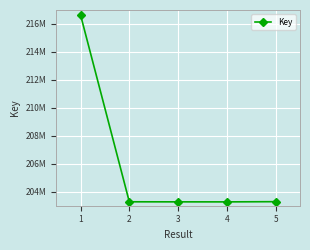

Where is the data nearest to the value 209960797?

5